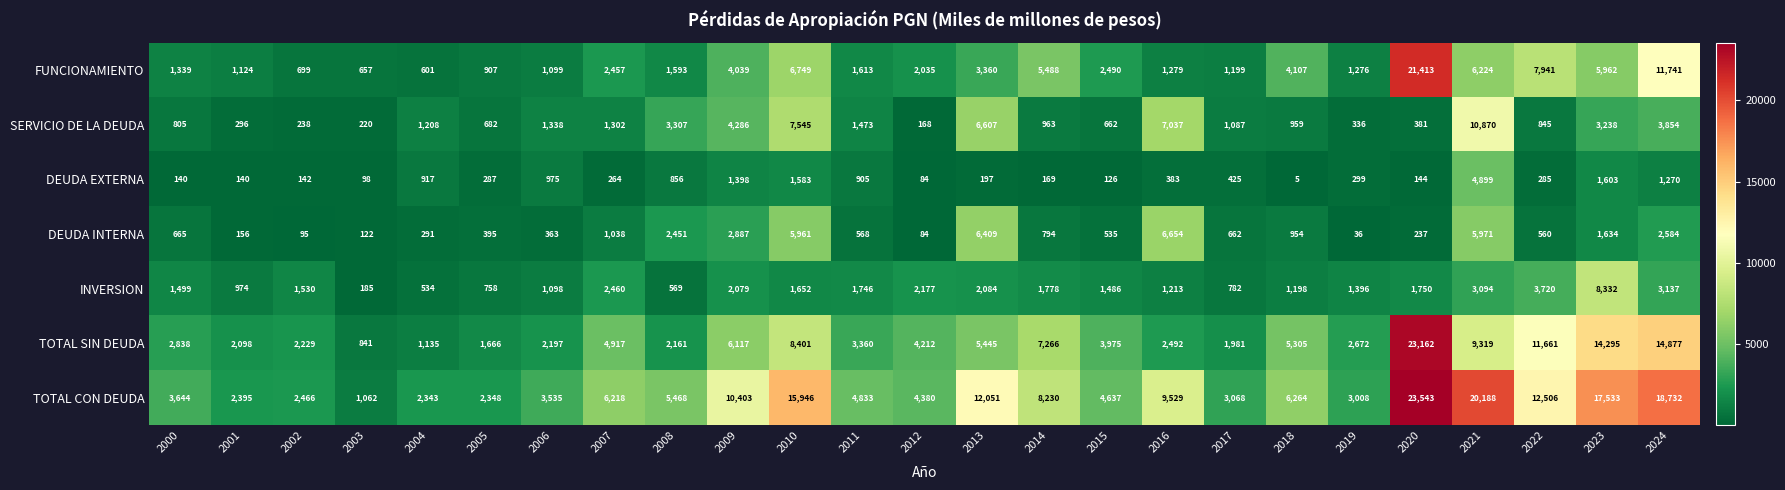

At which category is the sum across all series the highest?

2020